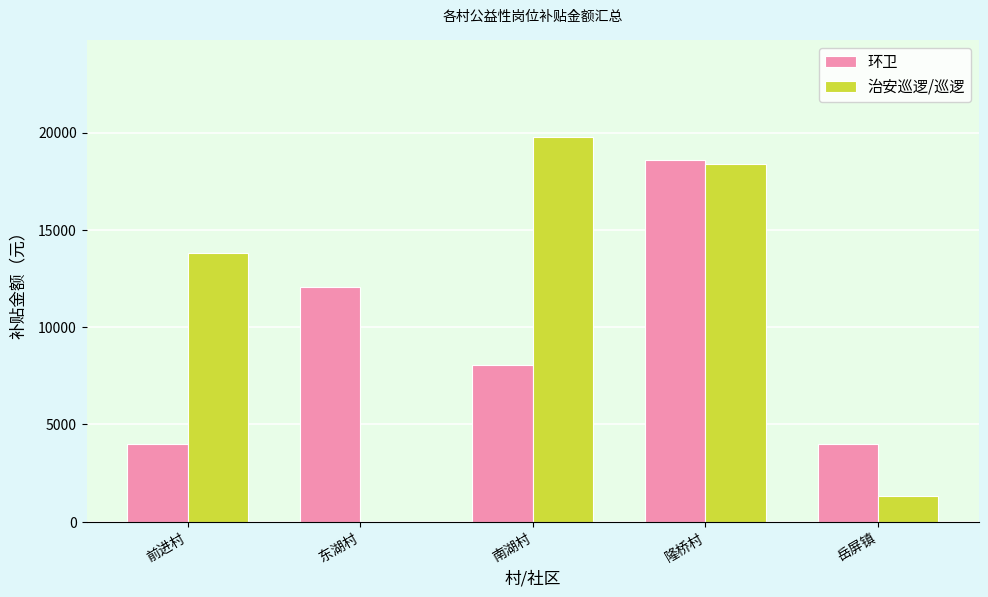

Reading right to left, extract all data points from this chart.

环卫: 岳屏镇=4020	隆桥村=18600	南湖村=8040	东湖村=12060	前进村=4020
治安巡逻/巡逻: 岳屏镇=1340	隆桥村=18400	南湖村=19800	东湖村=0	前进村=13800